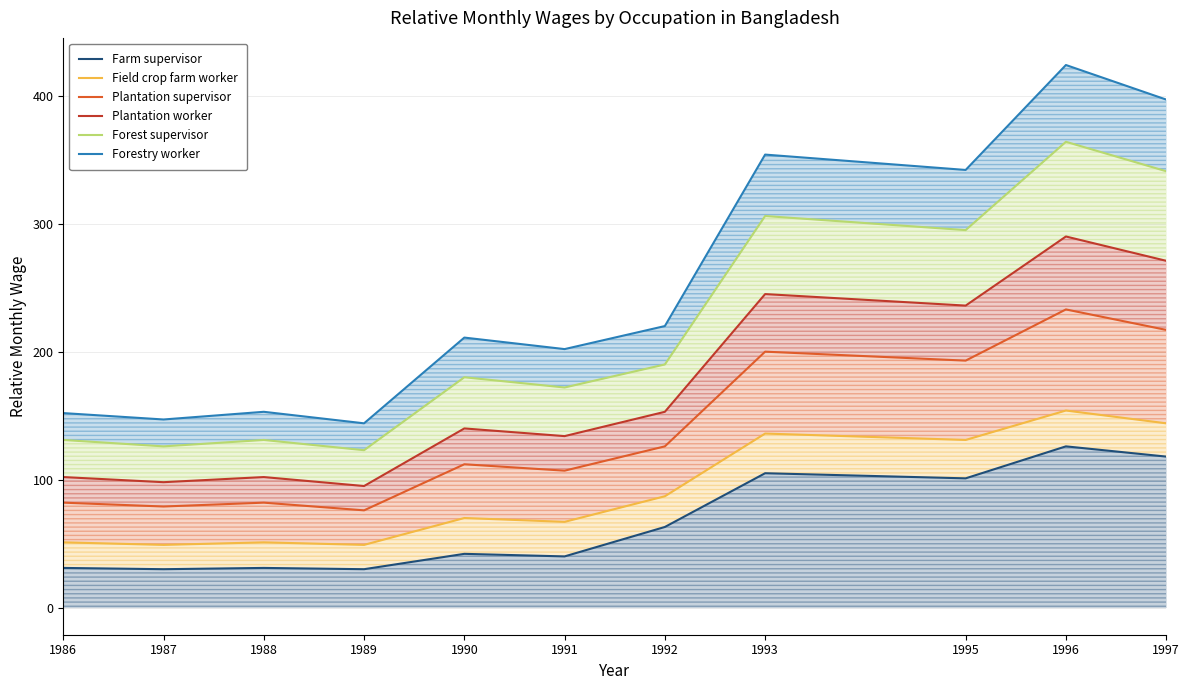

What is the sum of the Farm supervisor values at 1990 and 1996?

168